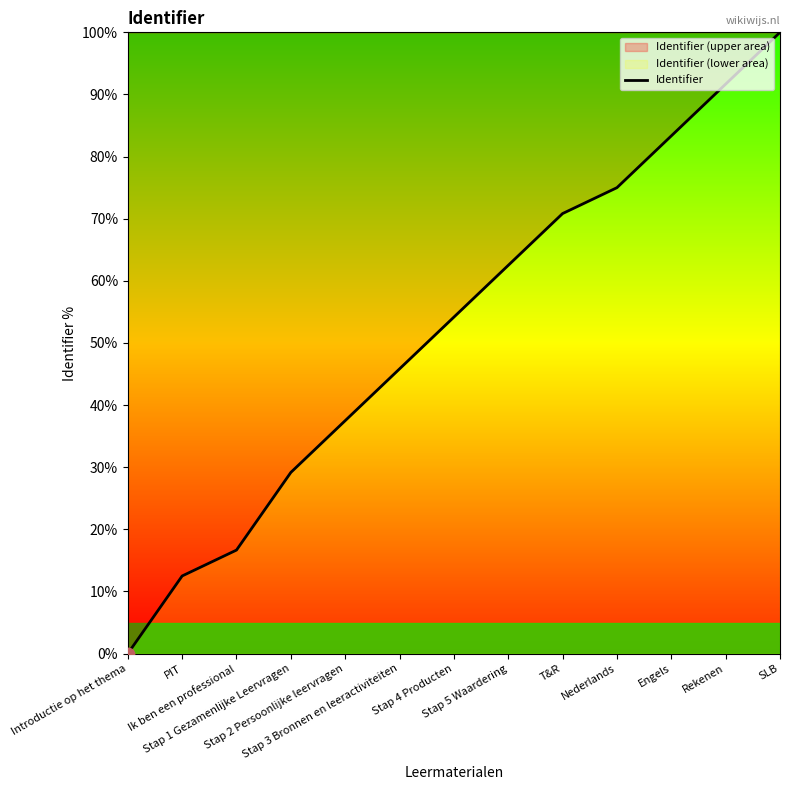

What is the change in value from Stap 2 Persoonlijke leervragen to Engels?

+45.8